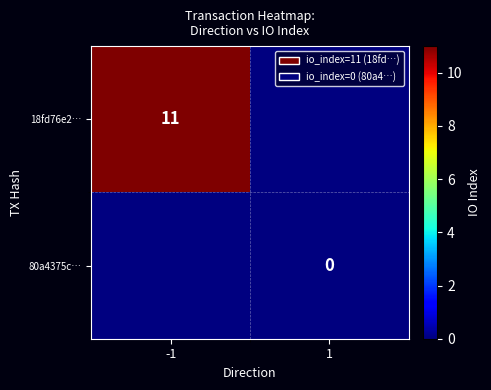

The value of 18fd76e2… at -1 is 7. True or false?

False